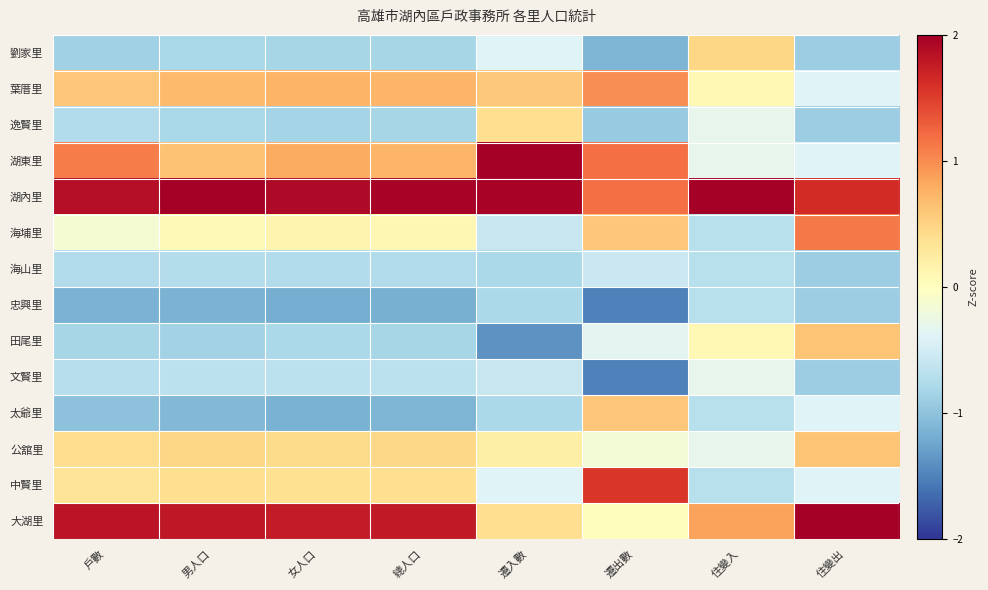

Which has a higher value, 總人口 or 女人口?

總人口